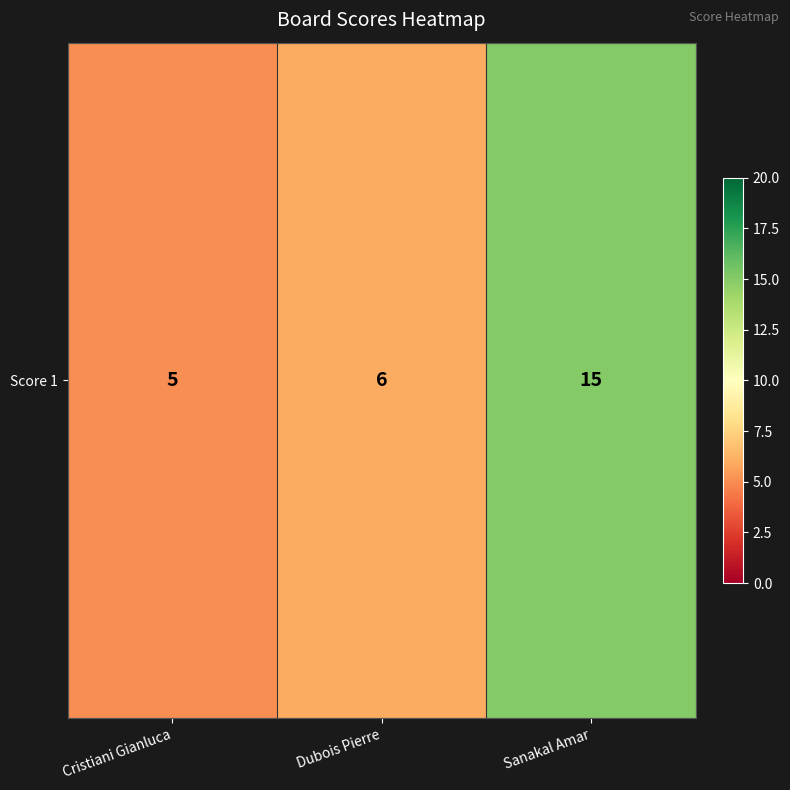

At which category does the chart reach its peak across all series?

Sanakal Amar